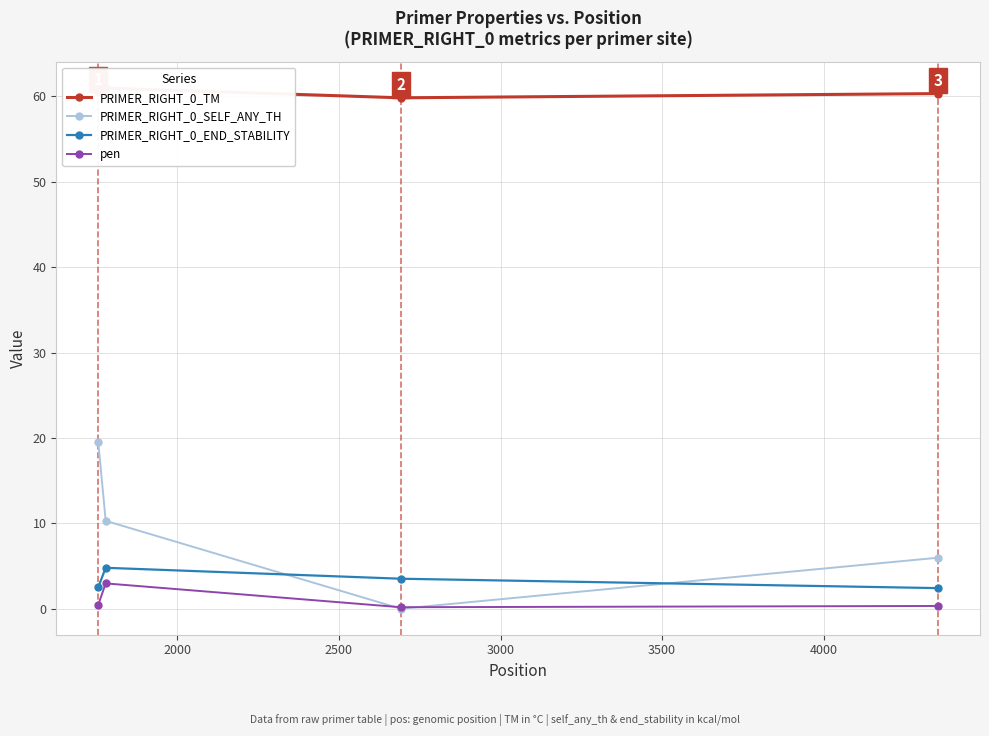

What are all the series names shown in the legend?

PRIMER_RIGHT_0_TM, PRIMER_RIGHT_0_SELF_ANY_TH, PRIMER_RIGHT_0_END_STABILITY, pen